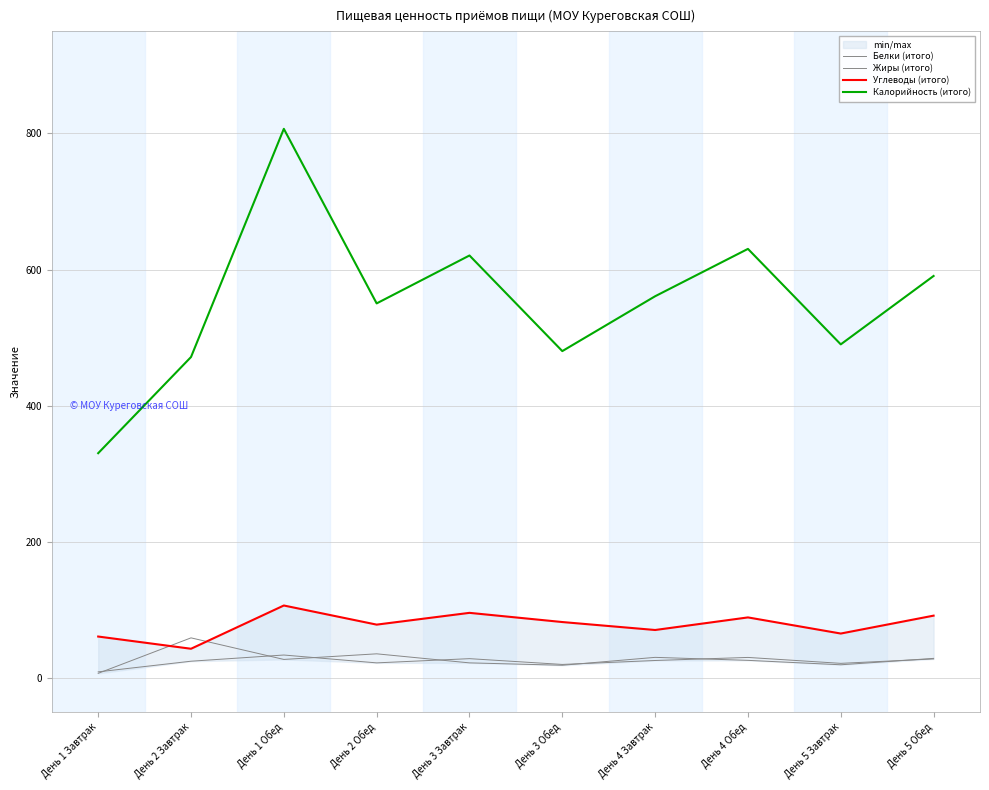

In Белки (итого), how many points are higher than both neighbors (excluding endpoints)?

3